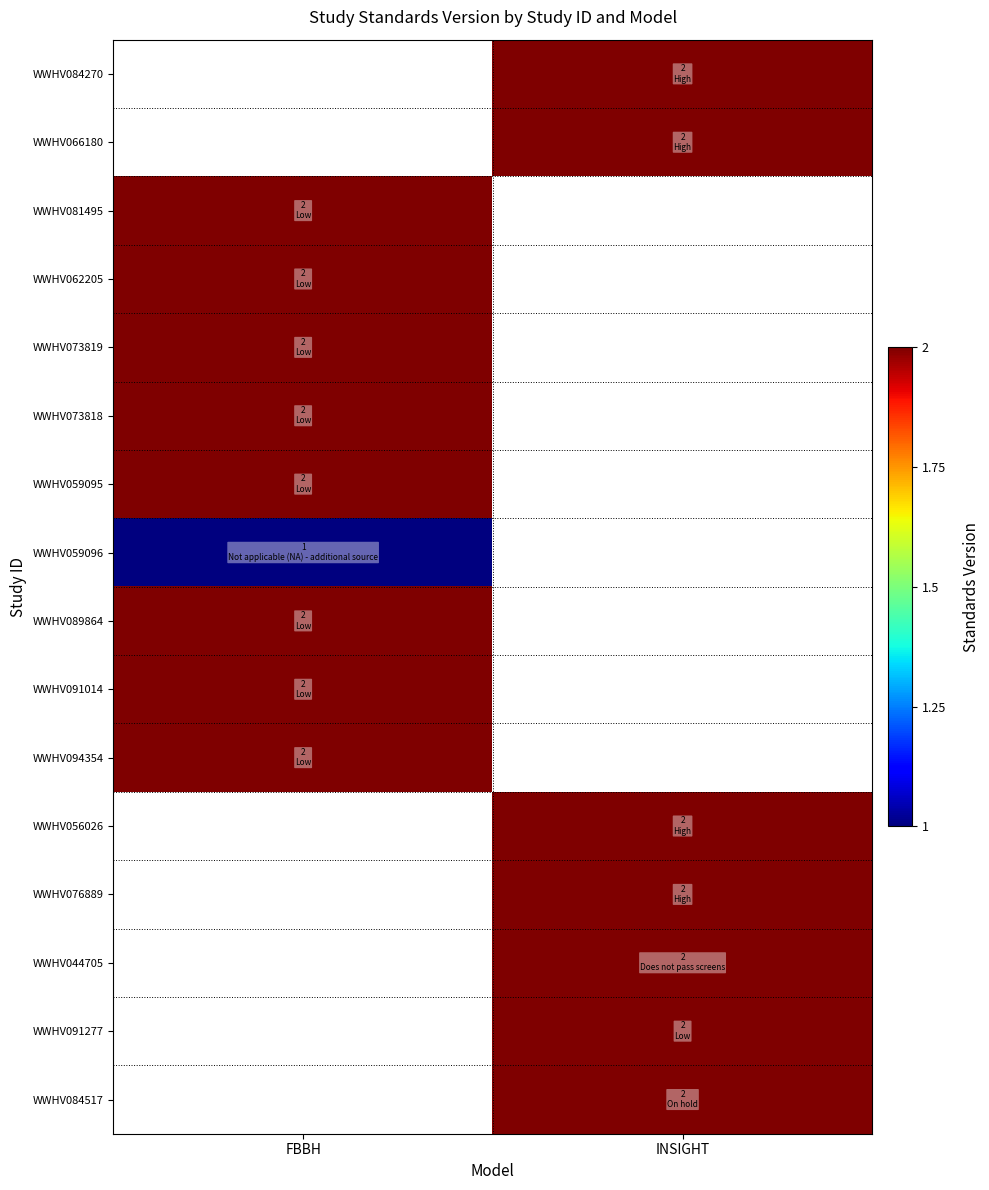

Which label corresponds to the largest value in the chart?

INSIGHT